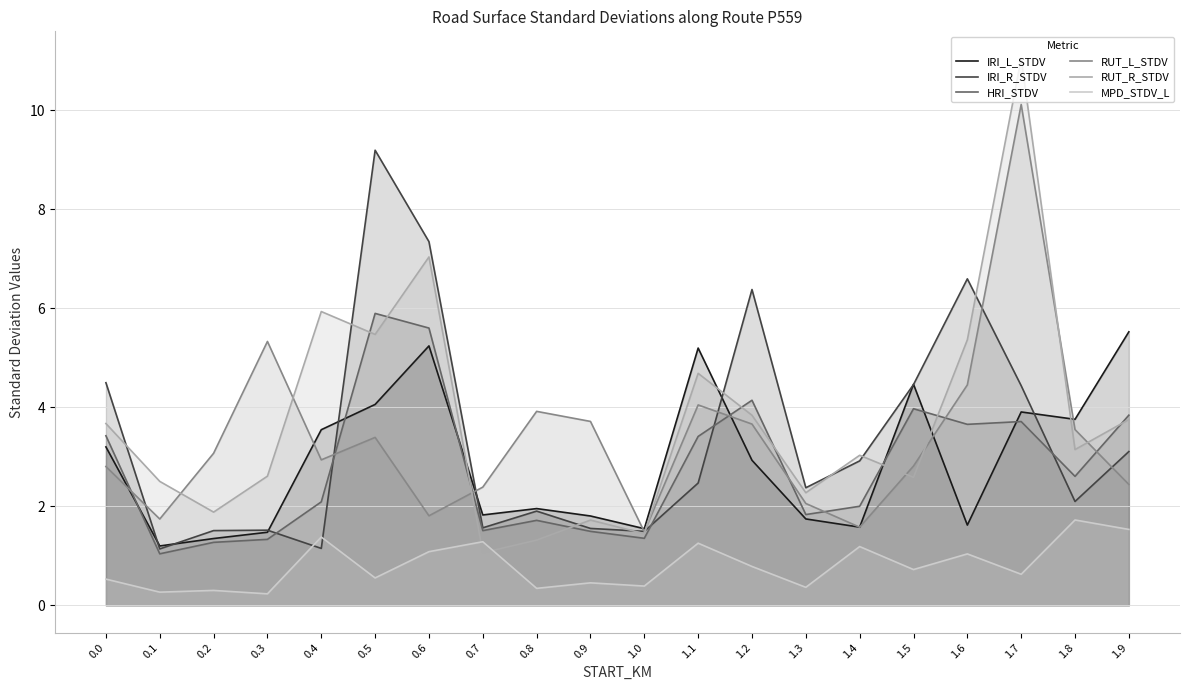

Which series ends up on top after the final intersection of IRI_R_STDV and HRI_STDV?

HRI_STDV